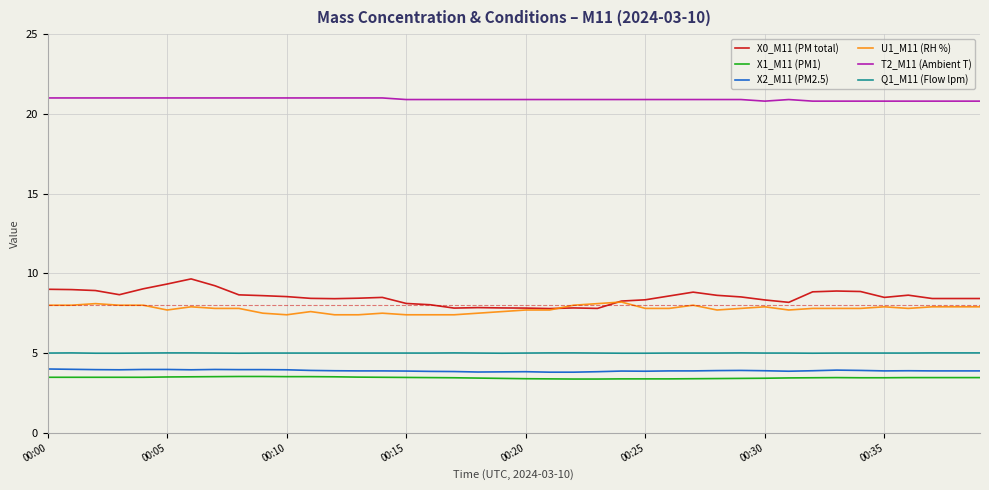

True or false: X2_M11 (PM2.5) and X1_M11 (PM1) cross at least once.

False